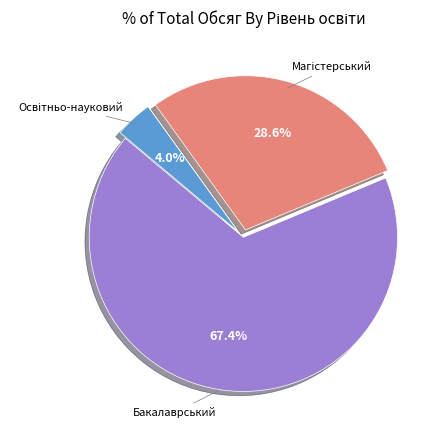

How many slices are in this pie chart?

3